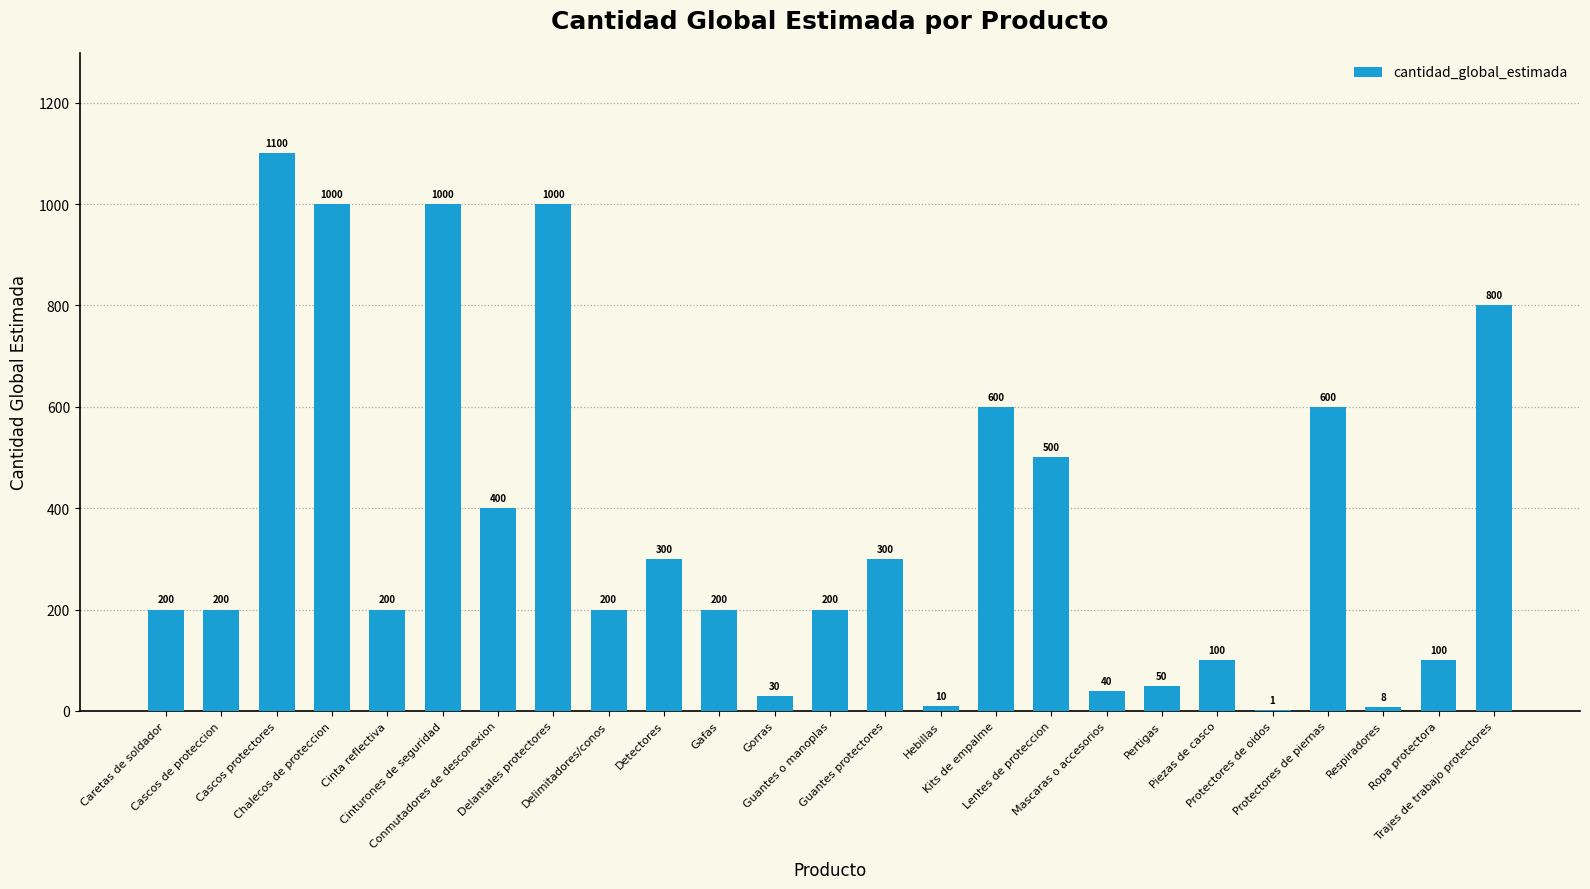

Between Hebillas and Gorras, which is larger?

Gorras